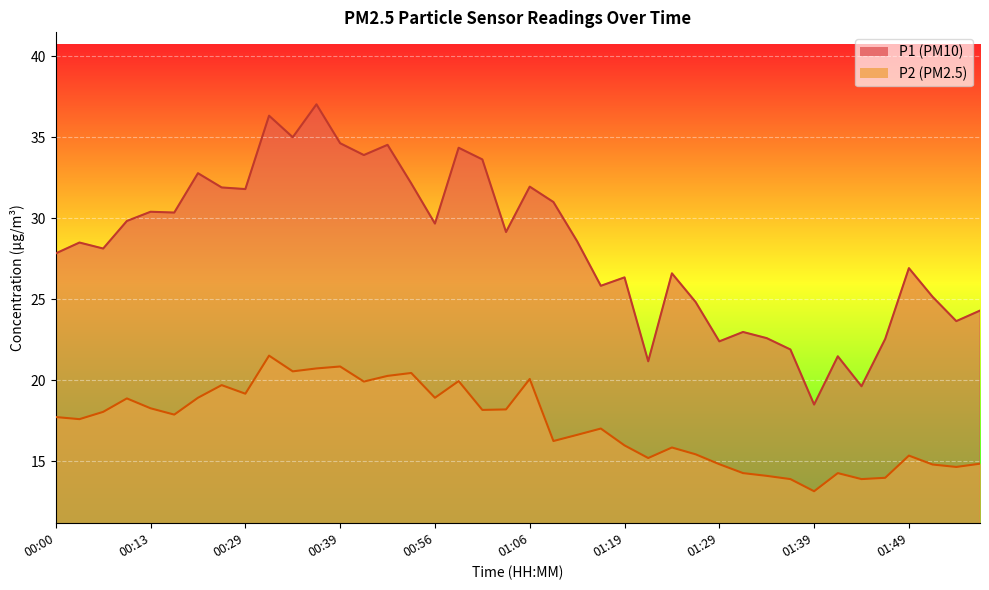

What is the label of the 35th point from the left?

01:44